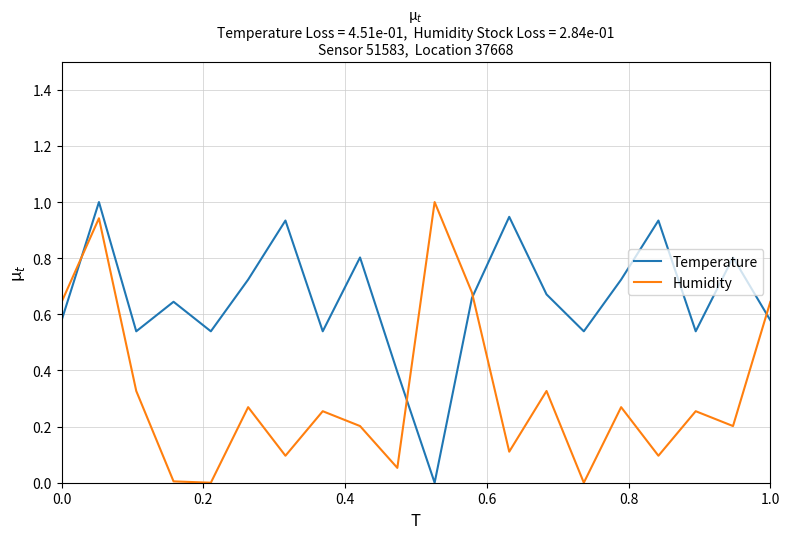

How many intersections are there between Humidity and Temperature?

4